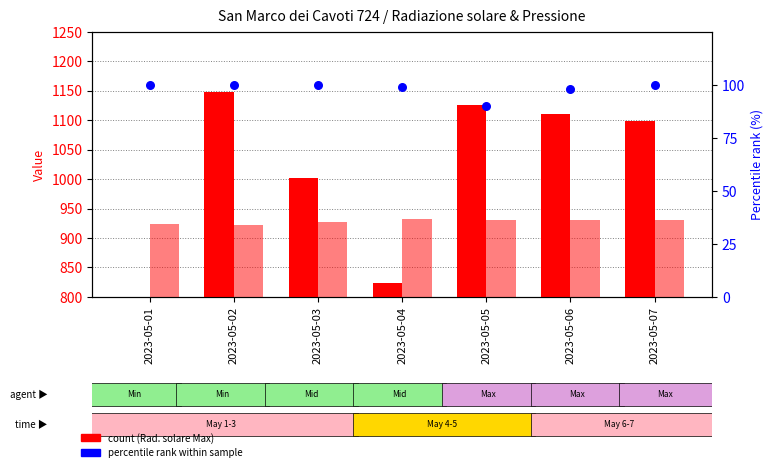

Which series reaches the maximum Y coordinate?

Radiazione solare - Max (W/m2)